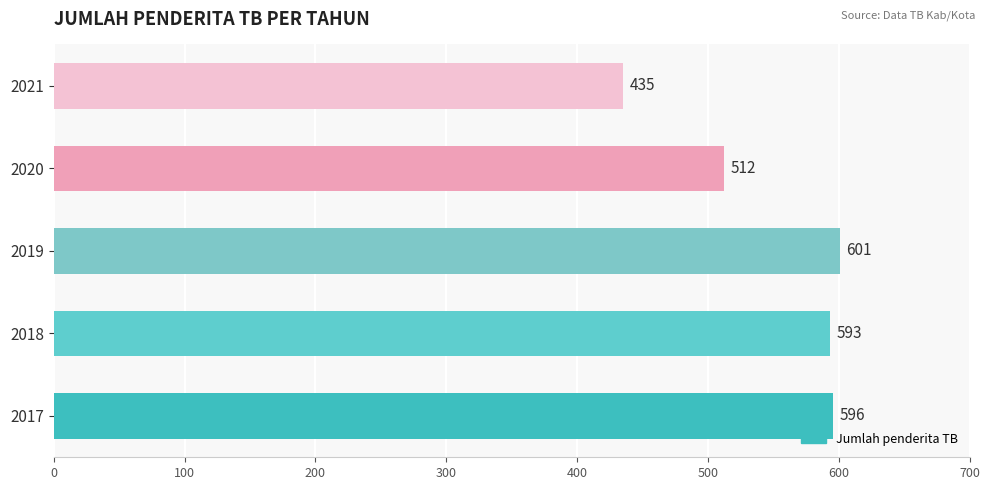

Between 2017 and 2019, which is larger?

2019